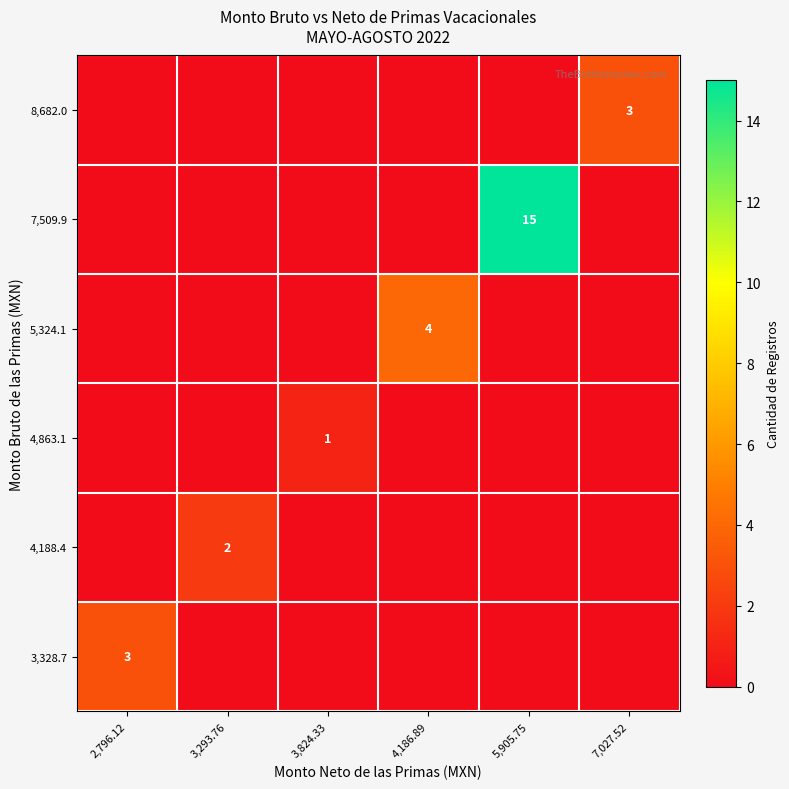

What is the difference between the highest and lowest values at 3,824.33?

1